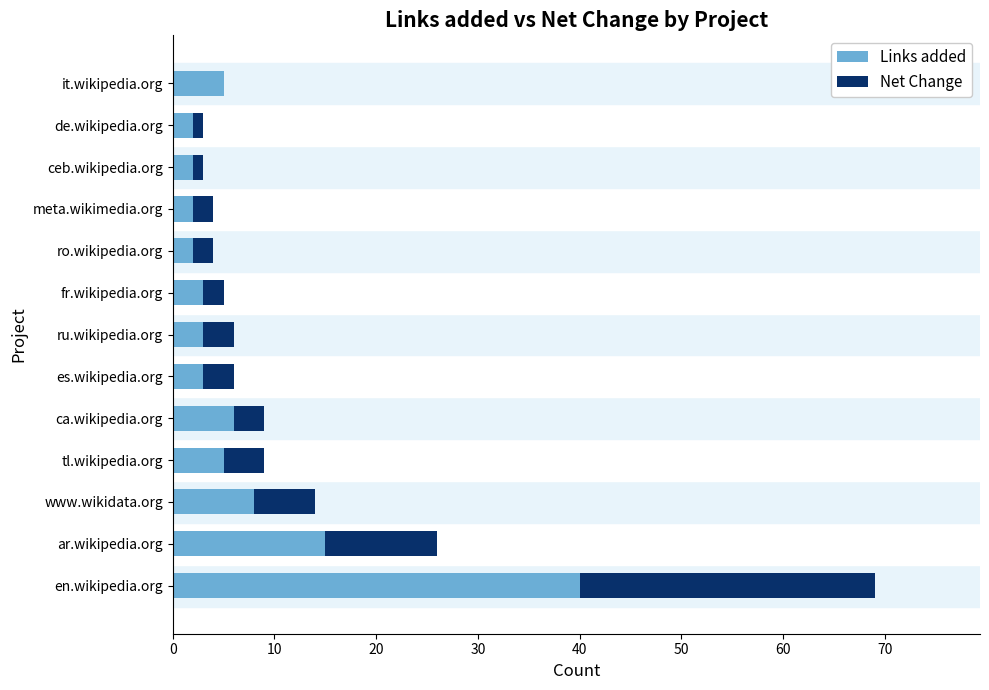

What is the sum of all Links added values?

96